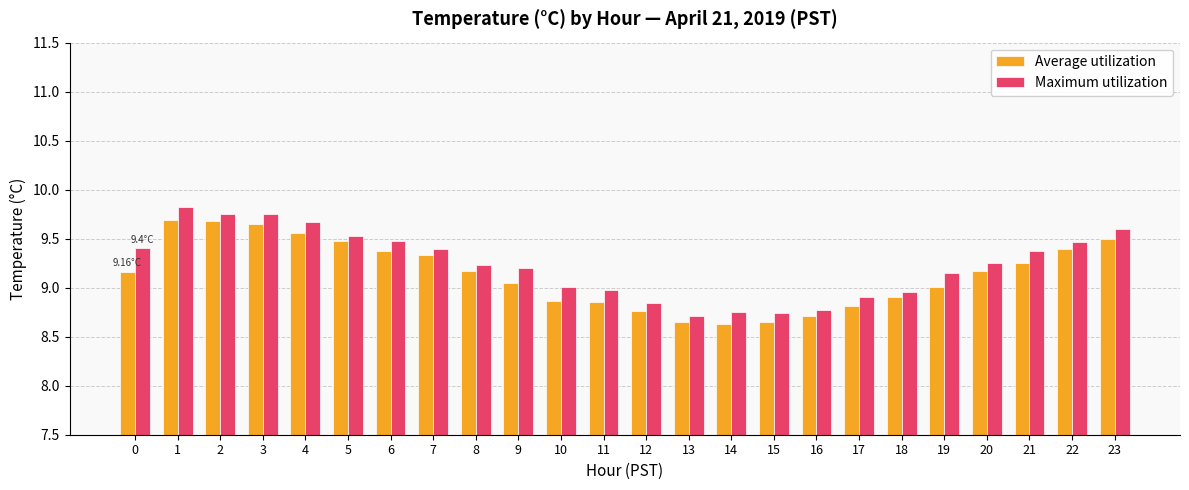

Between 2 and 5, which series saw the biggest shift?

Maximum utilization